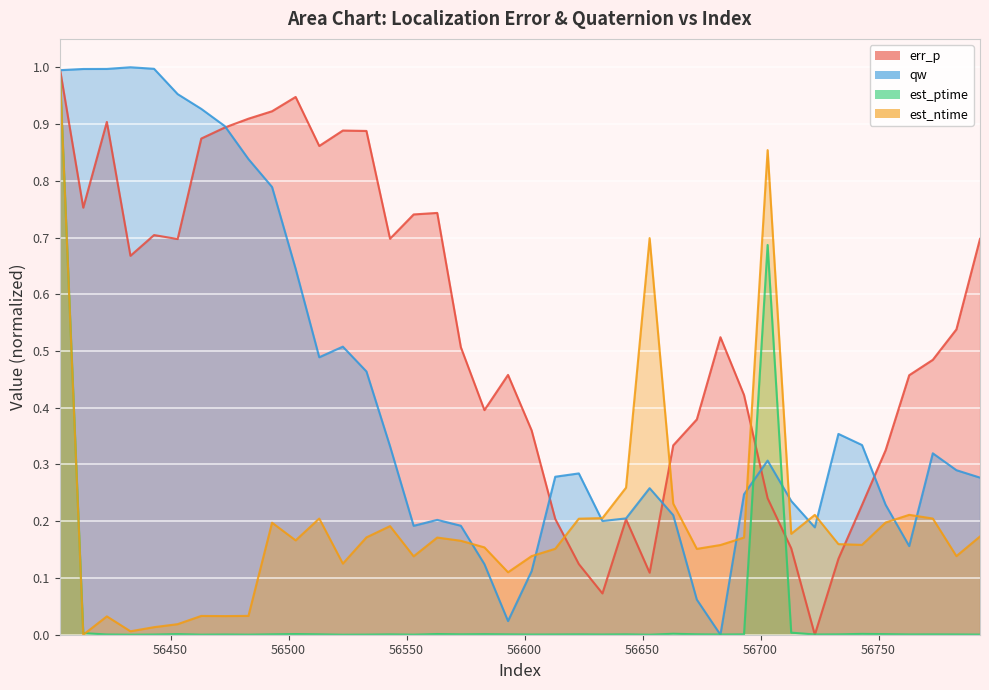

What is the value of the err_p point at the 5th from the left?

0.7